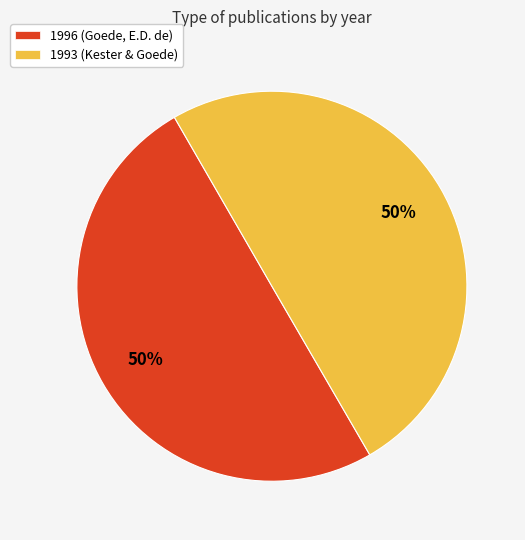

To the nearest percent, what portion does 1993 (Kester & Goede) represent?

50%